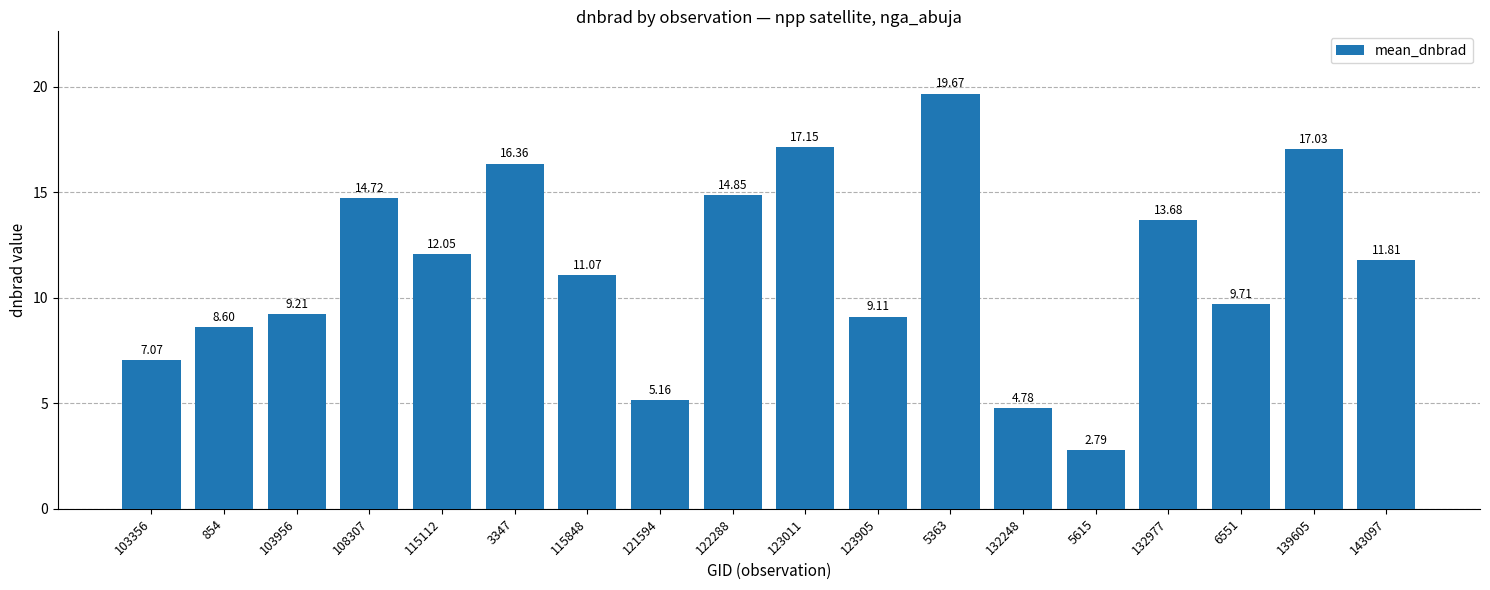

What is the maximum value shown in the chart?

19.7